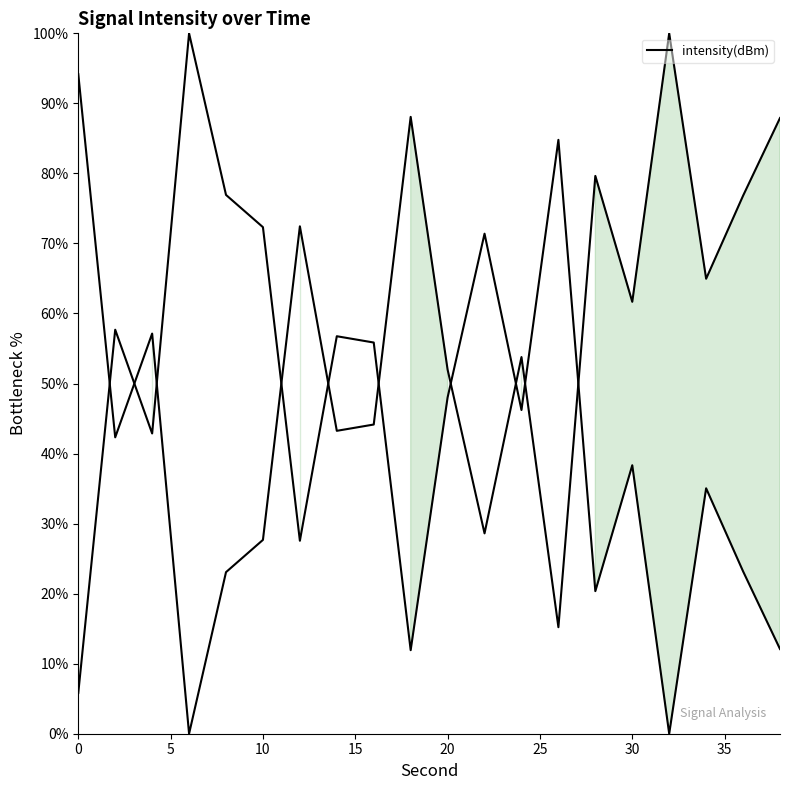

What is the greatest value displayed?

100.0